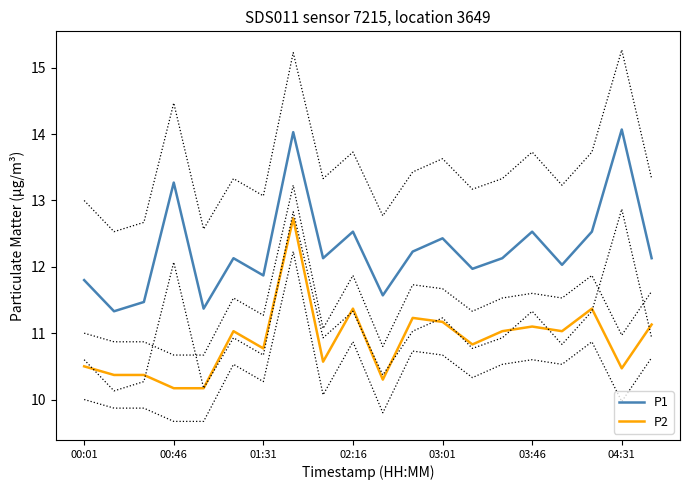

True or false: P2 and P1 intersect in this chart.

False